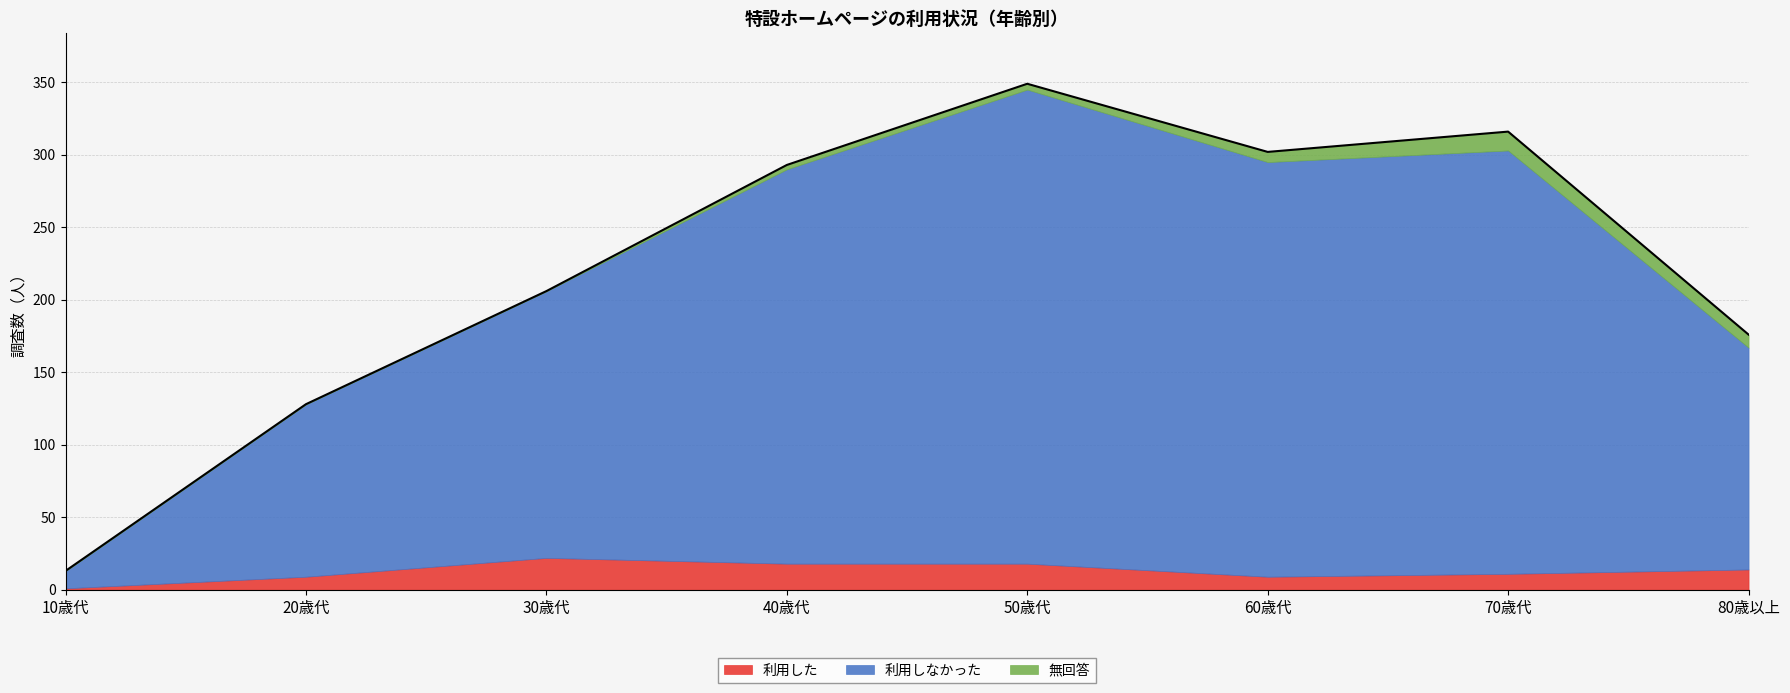

True or false: 利用しなかった and 無回答 cross at least once.

False